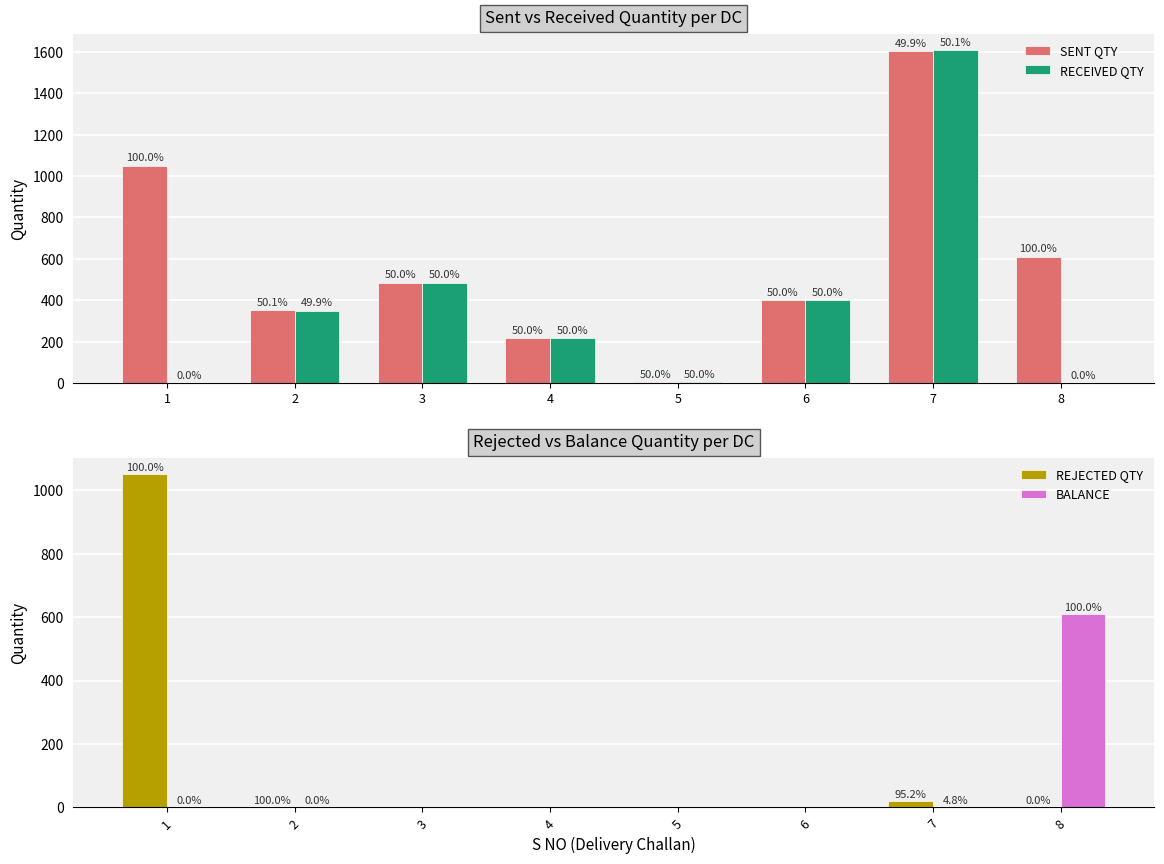

What is the difference between the BALANCE values at 8 and 7?

610